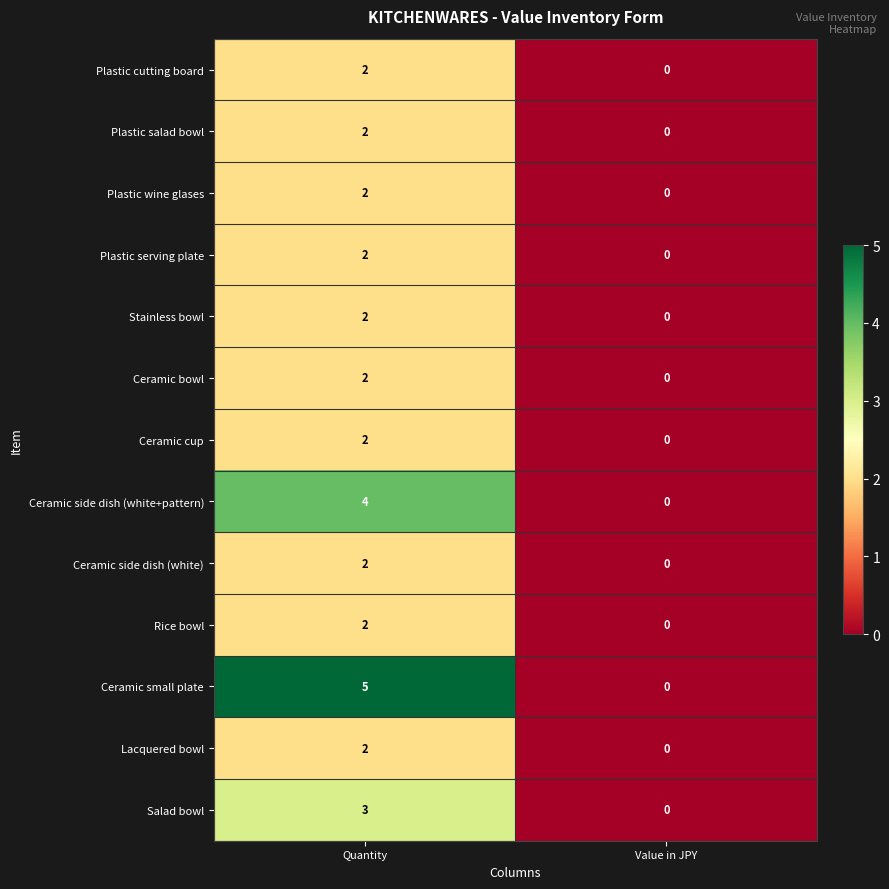

Reading left to right, what are all the values shown in this chart?

Plastic cutting board: Quantity=2	Value in JPY=0
Plastic salad bowl: Quantity=2	Value in JPY=0
Plastic wine glases: Quantity=2	Value in JPY=0
Plastic serving plate: Quantity=2	Value in JPY=0
Stainless bowl: Quantity=2	Value in JPY=0
Ceramic bowl: Quantity=2	Value in JPY=0
Ceramic cup: Quantity=2	Value in JPY=0
Ceramic side dish (white+pattern): Quantity=4	Value in JPY=0
Ceramic side dish (white): Quantity=2	Value in JPY=0
Rice bowl: Quantity=2	Value in JPY=0
Ceramic small plate: Quantity=5	Value in JPY=0
Lacquered bowl: Quantity=2	Value in JPY=0
Salad bowl: Quantity=3	Value in JPY=0